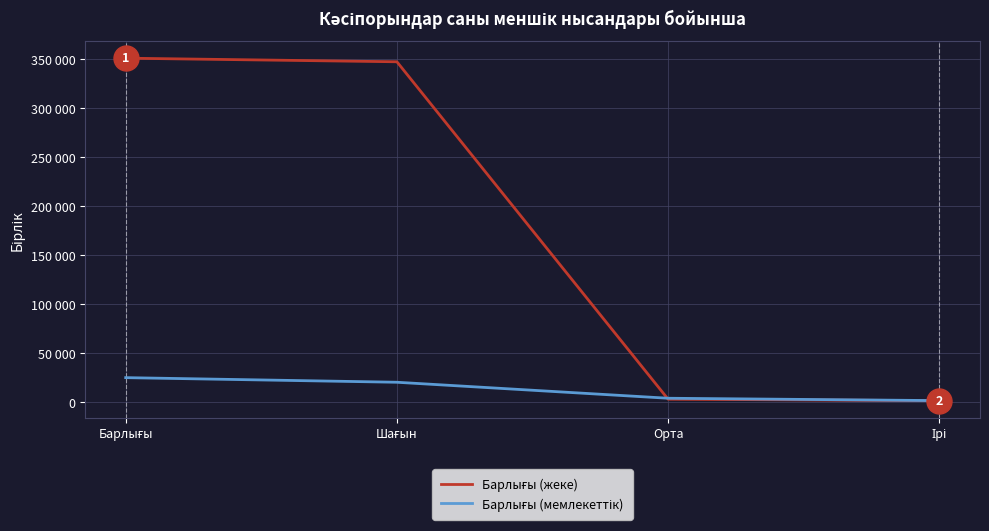

Is this an area chart (filled region under the line)?

No